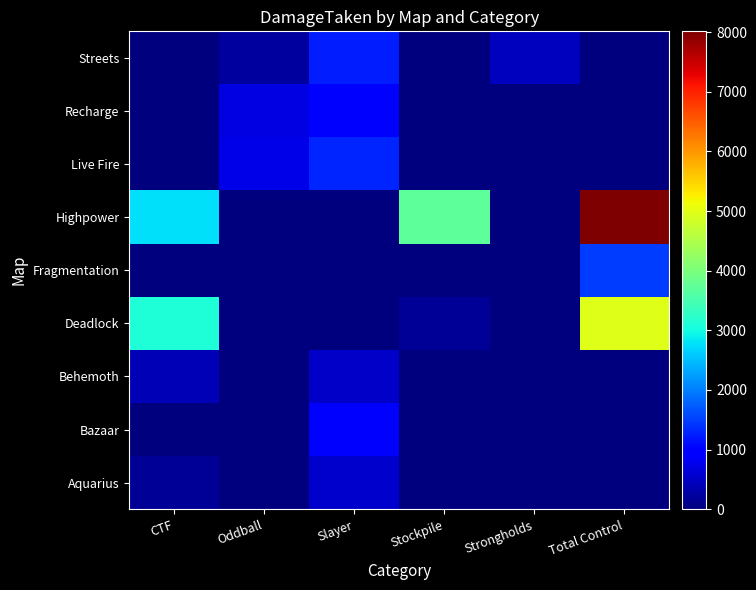

How many series are shown in this chart?

9